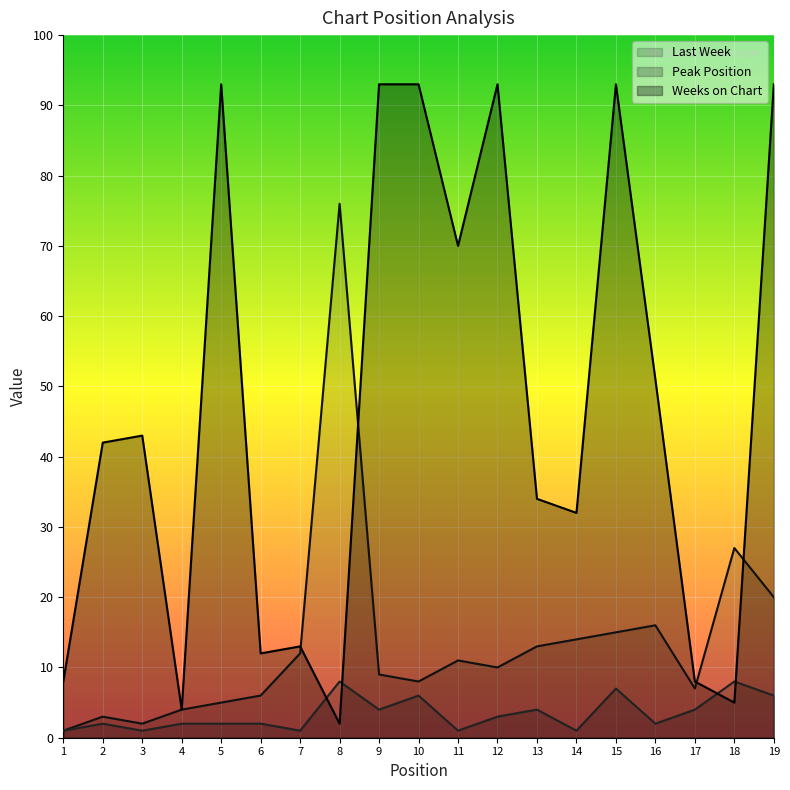

How many times do Last Week and Weeks on Chart cross each other?

4